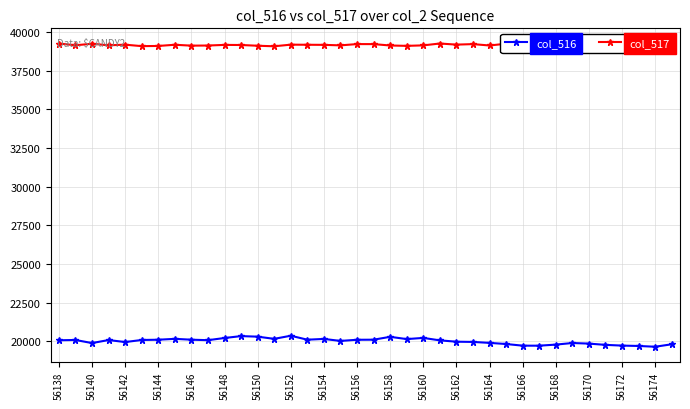

Reading left to right, what are all the values shown in this chart?

col_516: 20058	20076	19877	20072	19942	20076	20093	20149	20095	20063	20204	20327	20291	20149	20351	20095	20144	20015	20090	20095	20280	20134	20210	20052	19965	19950	19889	19815	19709	19707	19777	19880	19842	19760	19713	19689	19639	19798
col_517: 39251	39137	39235	39135	39176	39081	39093	39170	39113	39121	39161	39154	39107	39072	39177	39170	39164	39131	39214	39212	39123	39099	39131	39251	39179	39212	39123	39237	39252	39252	39191	39101	39175	39166	39176	39204	39206	39136